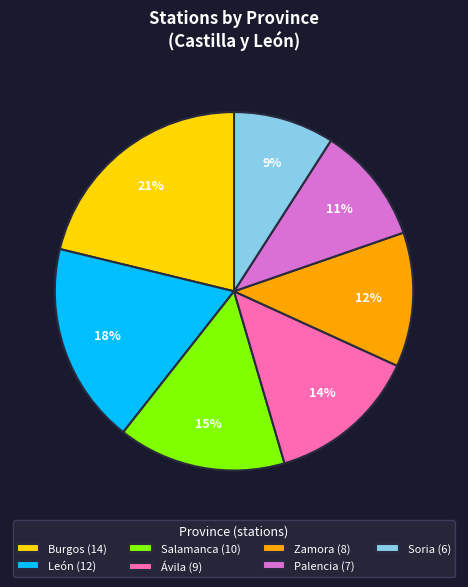

To the nearest percent, what is the difference between the Zamora and Soria slice percentages?

3%